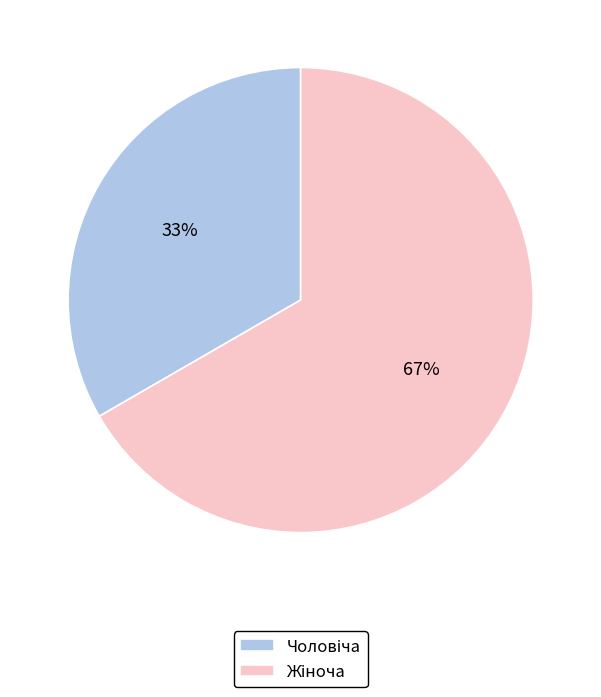

To the nearest percent, what is the average slice percentage?

50%